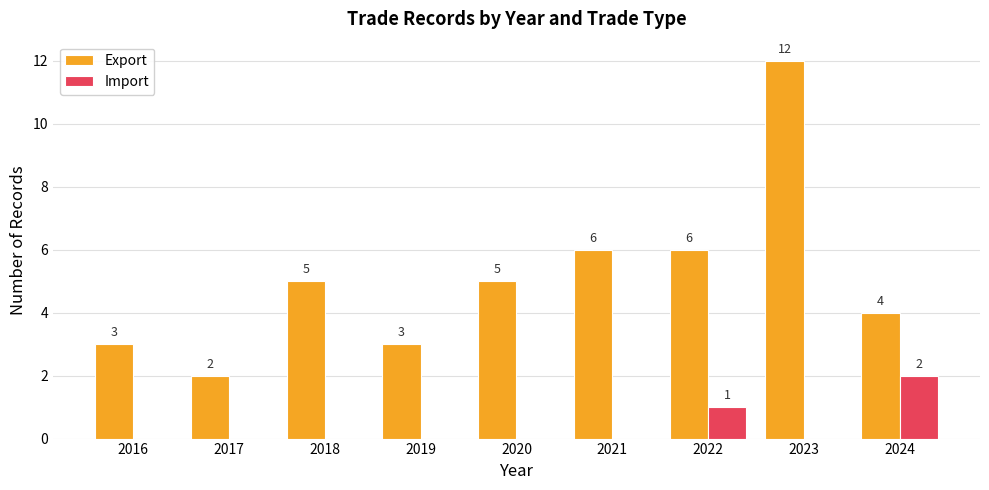

Which category has the highest value across all series?

2023